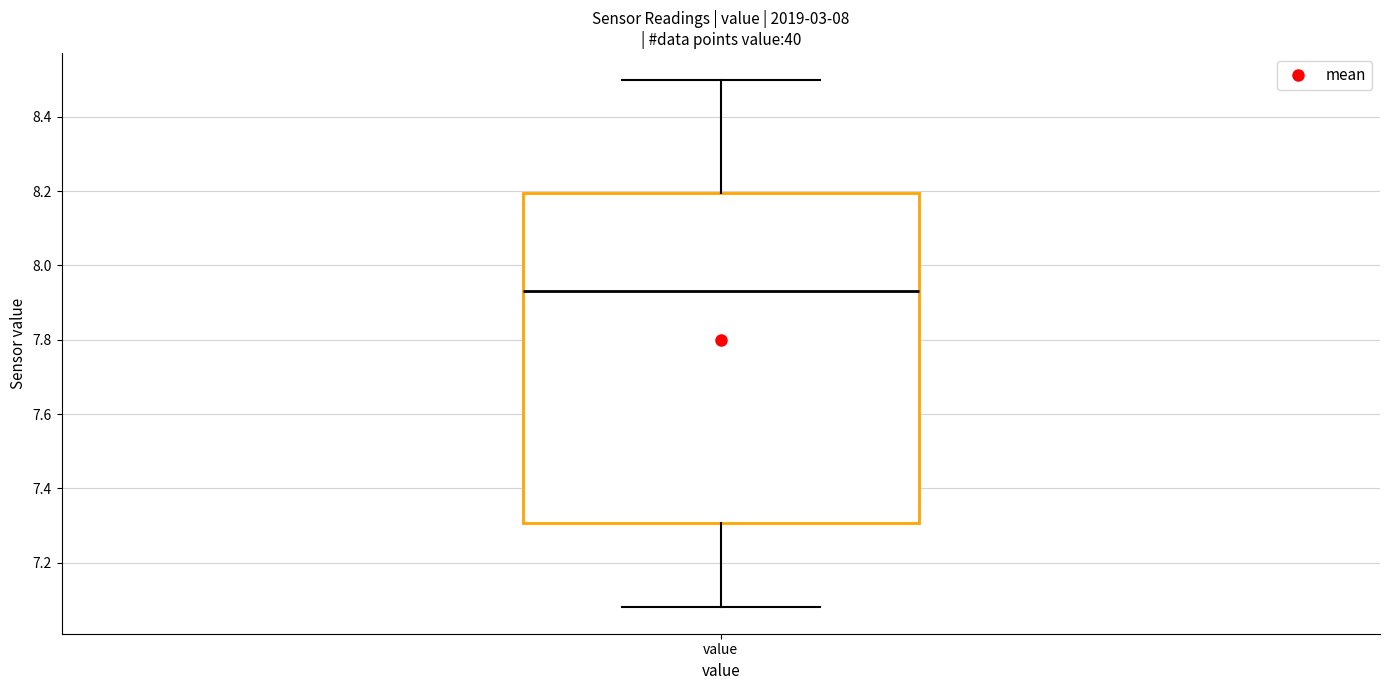

Read this box plot against the y-axis: the position of the median line, the range covered by the box, and the ends of both whiskers. The values are not printed on the chart, so give them approximately, as read against the axis.

median 7.94, box 7.30 to 8.20, whiskers 7.08 to 8.50